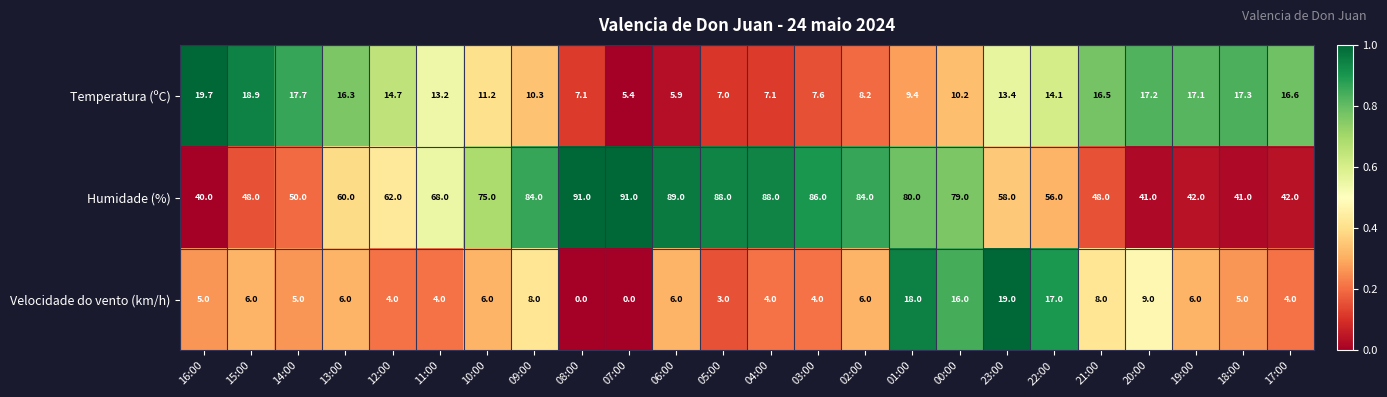

Which series has the largest total across all categories?

Humidade (%)